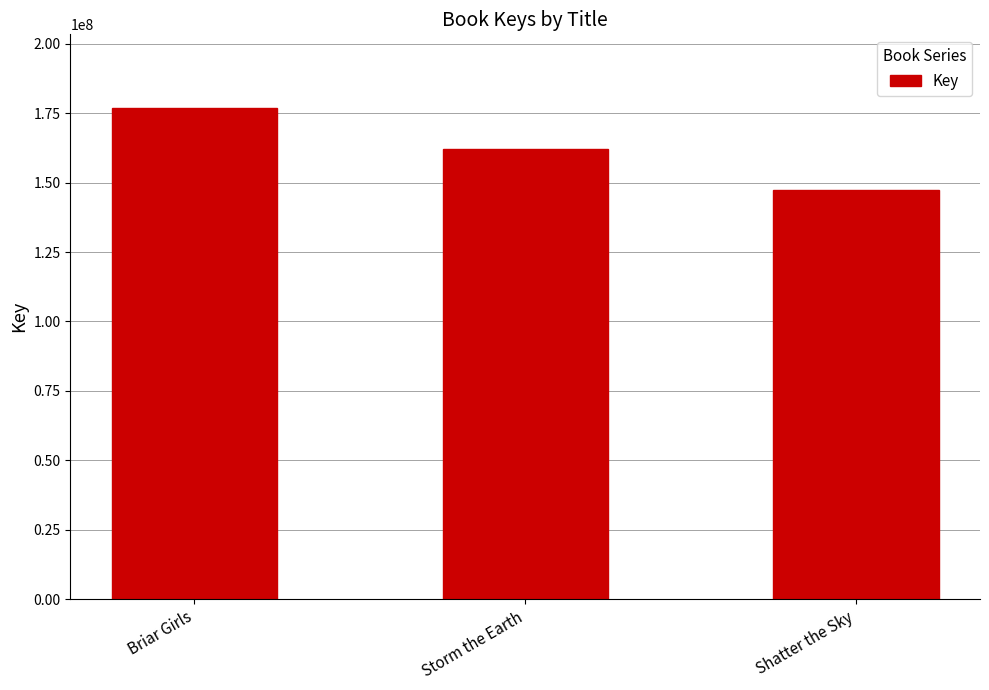

Does the chart contain stacked bars?

No